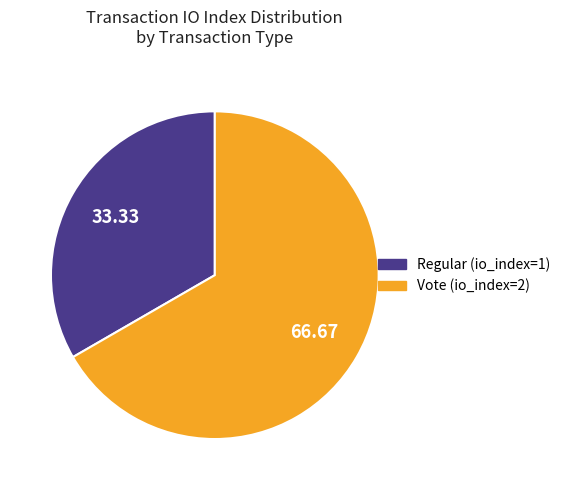

Which has a higher value, Vote (io_index=2) or Regular (io_index=1)?

Vote (io_index=2)